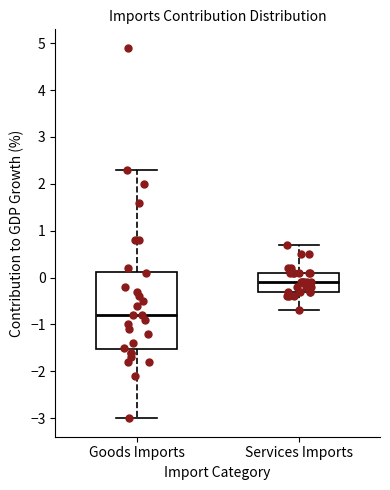

Where is the upper edge of the box for Services Imports on the y-axis? The values are not printed on the chart, so give them approximately, as read against the axis.

0.1